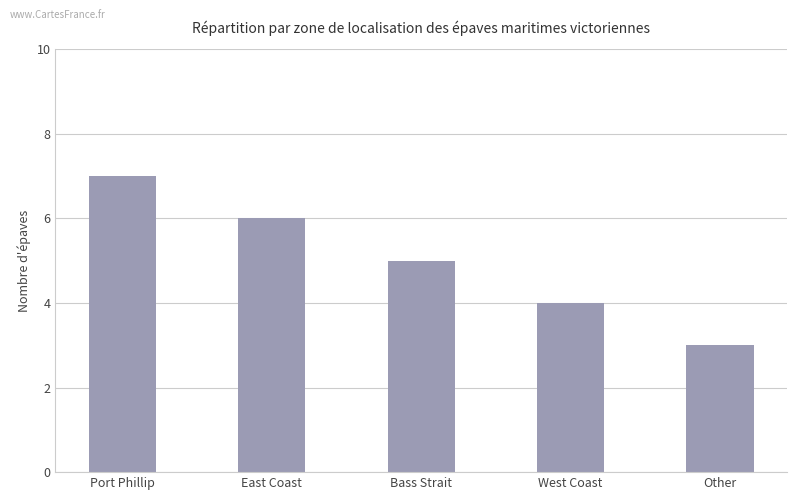

List the labels in order of value, largest first.

Port Phillip, East Coast, Bass Strait, West Coast, Other